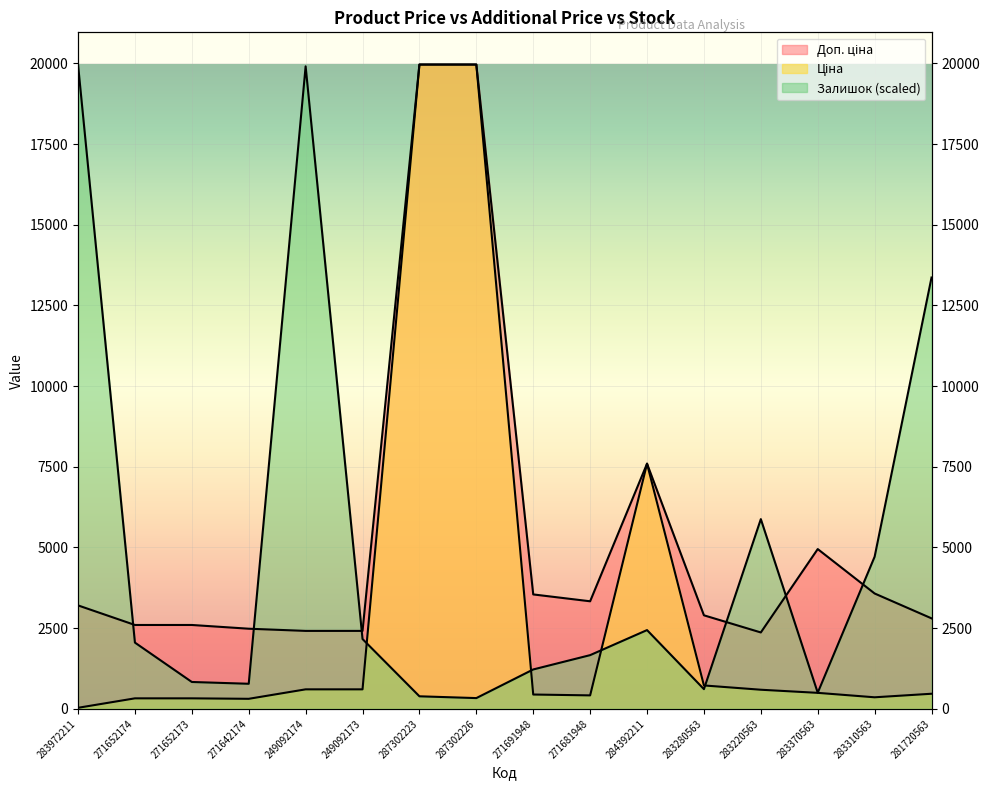

What is the label of the 10th point from the right?

287302223